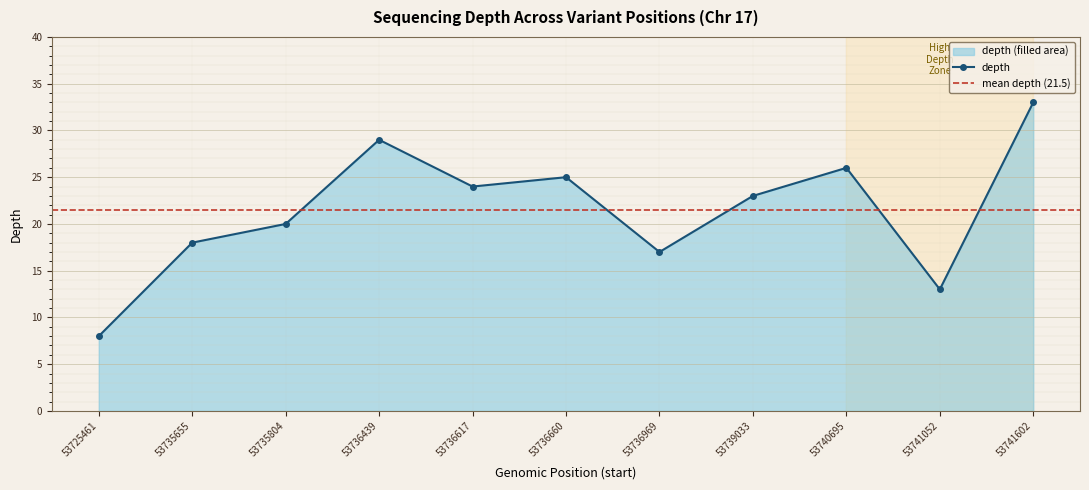

Reading left to right, transcribe all the data shown in this chart.

53725461=8	53735655=18	53735804=20	53736439=29	53736617=24	53736660=25	53736969=17	53739033=23	53740695=26	53741052=13	53741602=33